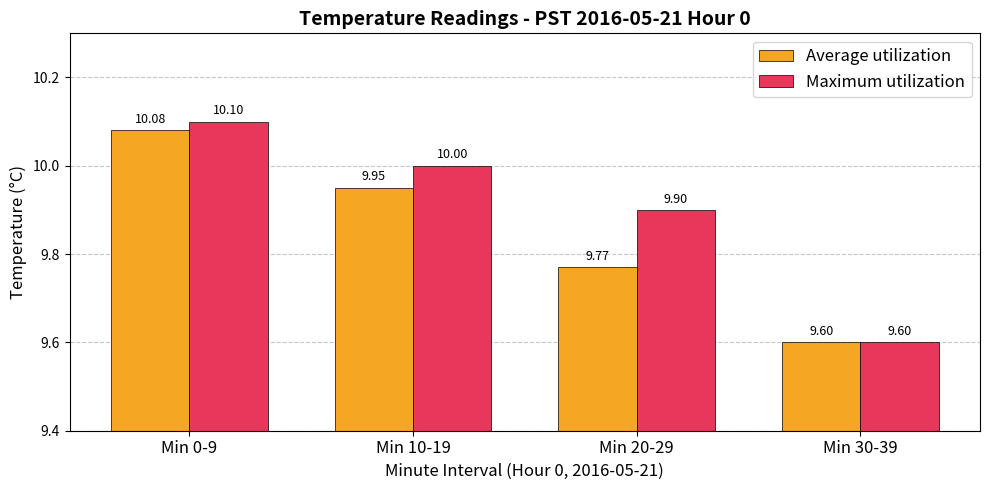

What is the difference between the maximum and minimum values in the Average utilization series?

0.5